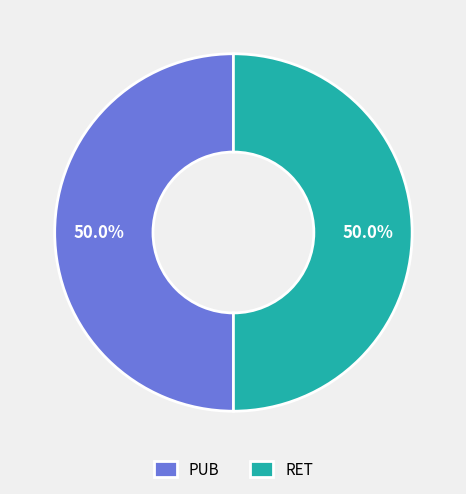

What is the total percentage of PUB and RET?

100.0%